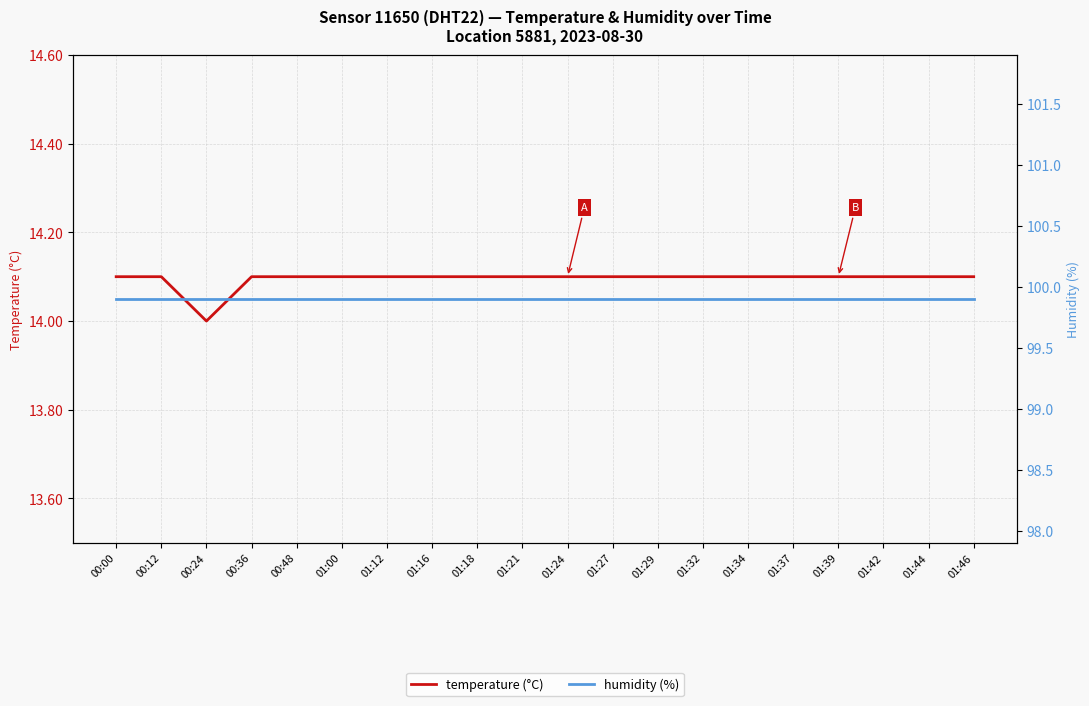

Reading left to right, list all the values displayed in this chart.

temperature (°C): 14.1	14.1	14.0	14.1	14.1	14.1	14.1	14.1	14.1	14.1	14.1	14.1	14.1	14.1	14.1	14.1	14.1	14.1	14.1	14.1
humidity (%): 99.9	99.9	99.9	99.9	99.9	99.9	99.9	99.9	99.9	99.9	99.9	99.9	99.9	99.9	99.9	99.9	99.9	99.9	99.9	99.9